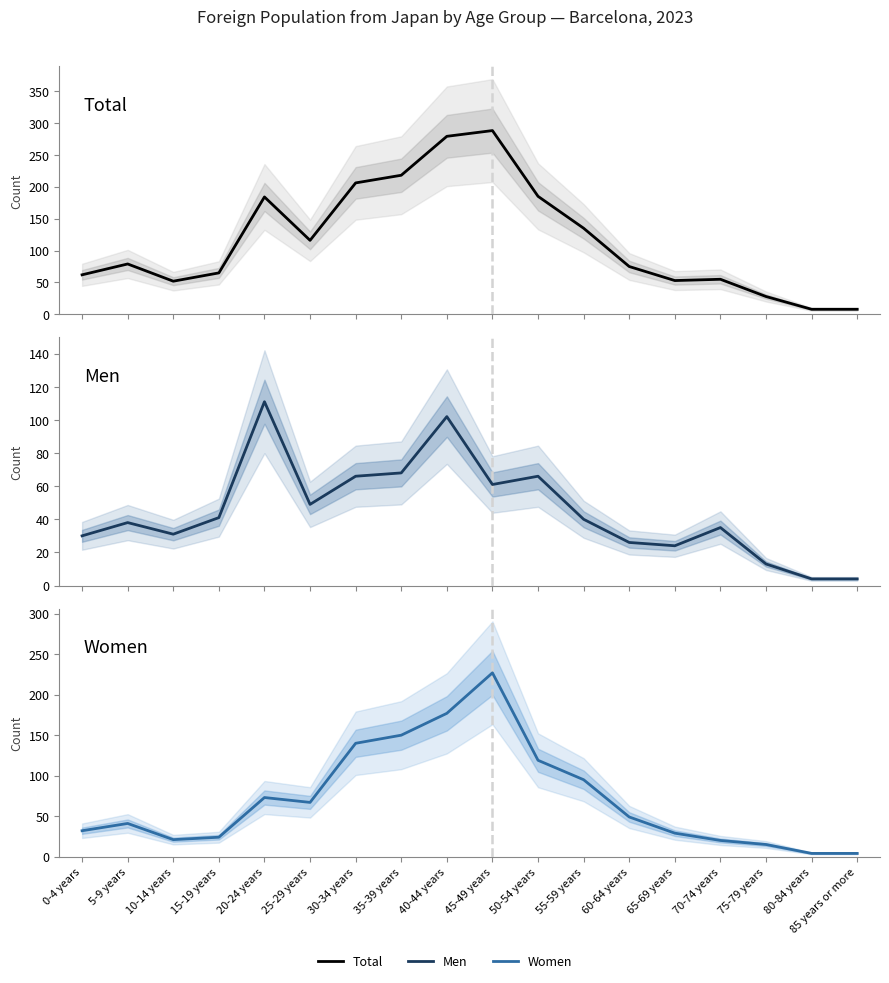

What value does the Men series have at 5-9 years?

38